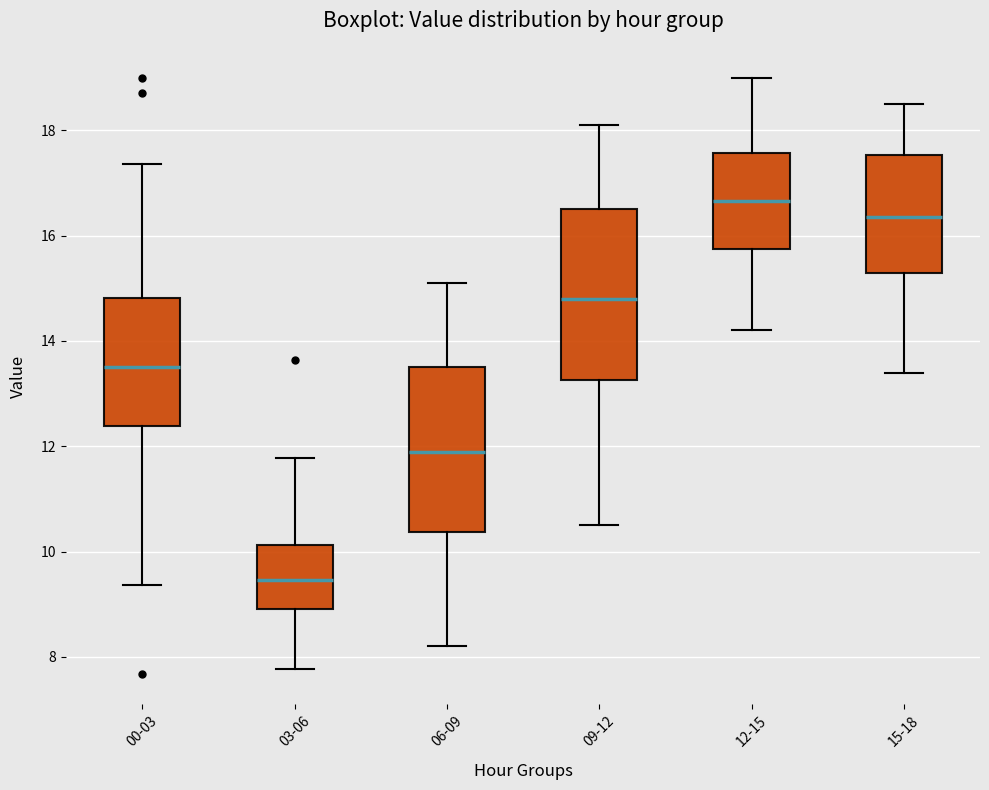

Reading left to right, transcribe this box plot: for each box, give where its median line is, the range the box spans, and where its two whiskers end, as read against the y-axis. The values are not printed on the chart, so give them approximately, as read against the axis.

00-03: median 13.6, box 12.4 to 14.8, whiskers 9.4 to 17.4
03-06: median 9.4, box 9.0 to 10.2, whiskers 7.8 to 11.8
06-09: median 12.0, box 10.4 to 13.6, whiskers 8.2 to 15.2
09-12: median 14.8, box 13.2 to 16.6, whiskers 10.6 to 18.2
12-15: median 16.6, box 15.8 to 17.6, whiskers 14.2 to 19.0
15-18: median 16.4, box 15.4 to 17.6, whiskers 13.4 to 18.6